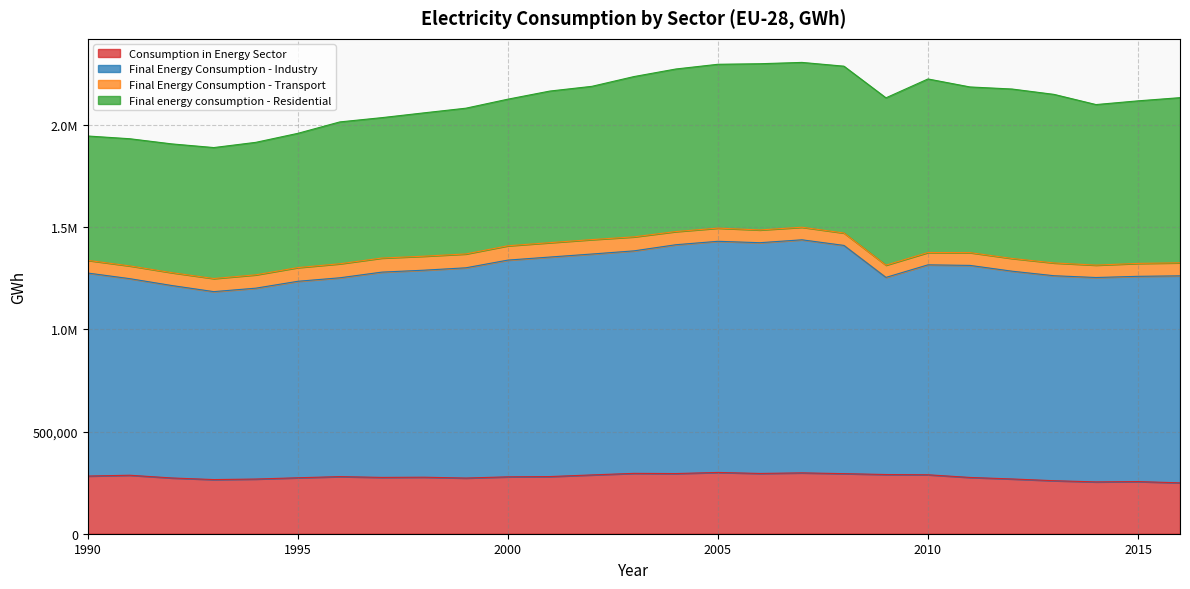

Does the chart have visible grid lines?

Yes